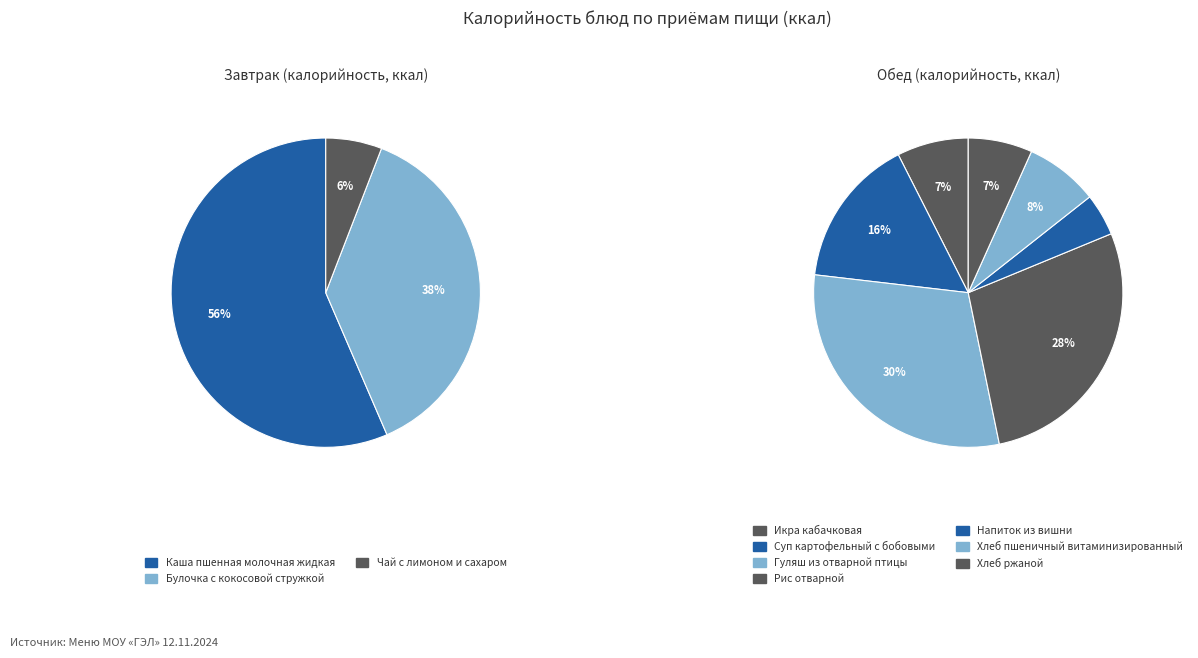

Combined, do Булочка с кокосовой стружкой and Каша пшенная молочная жидкая account for over 50%?

Yes